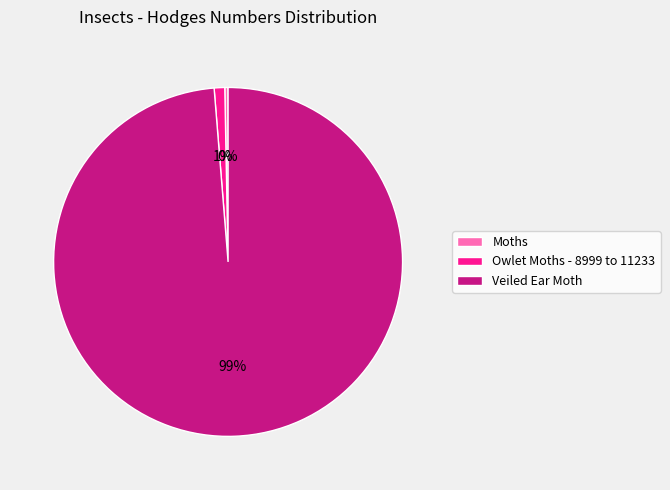

Which has a higher value, Moths or Owlet Moths - 8999 to 11233?

Owlet Moths - 8999 to 11233